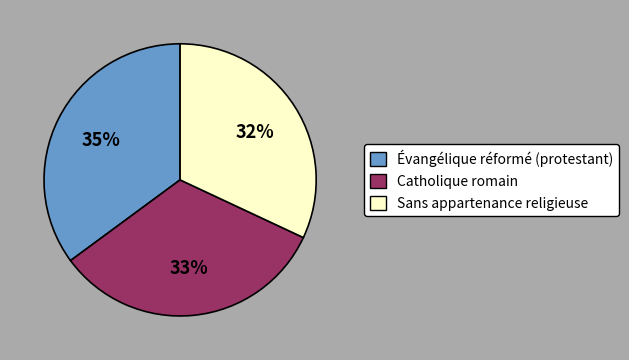

Is it true that Catholique romain is 47% of the pie?

False